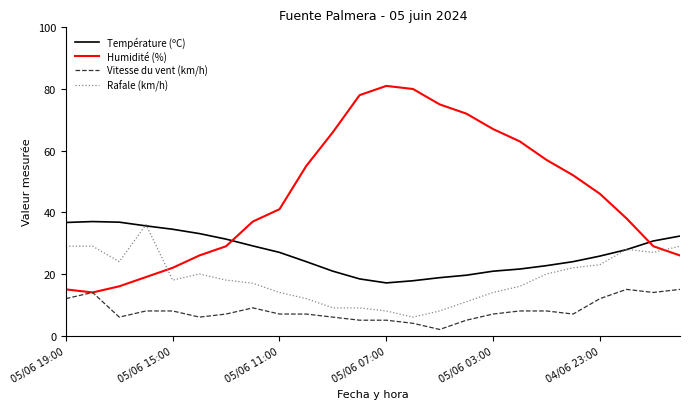

What is the minimum value shown in the chart?

2.0